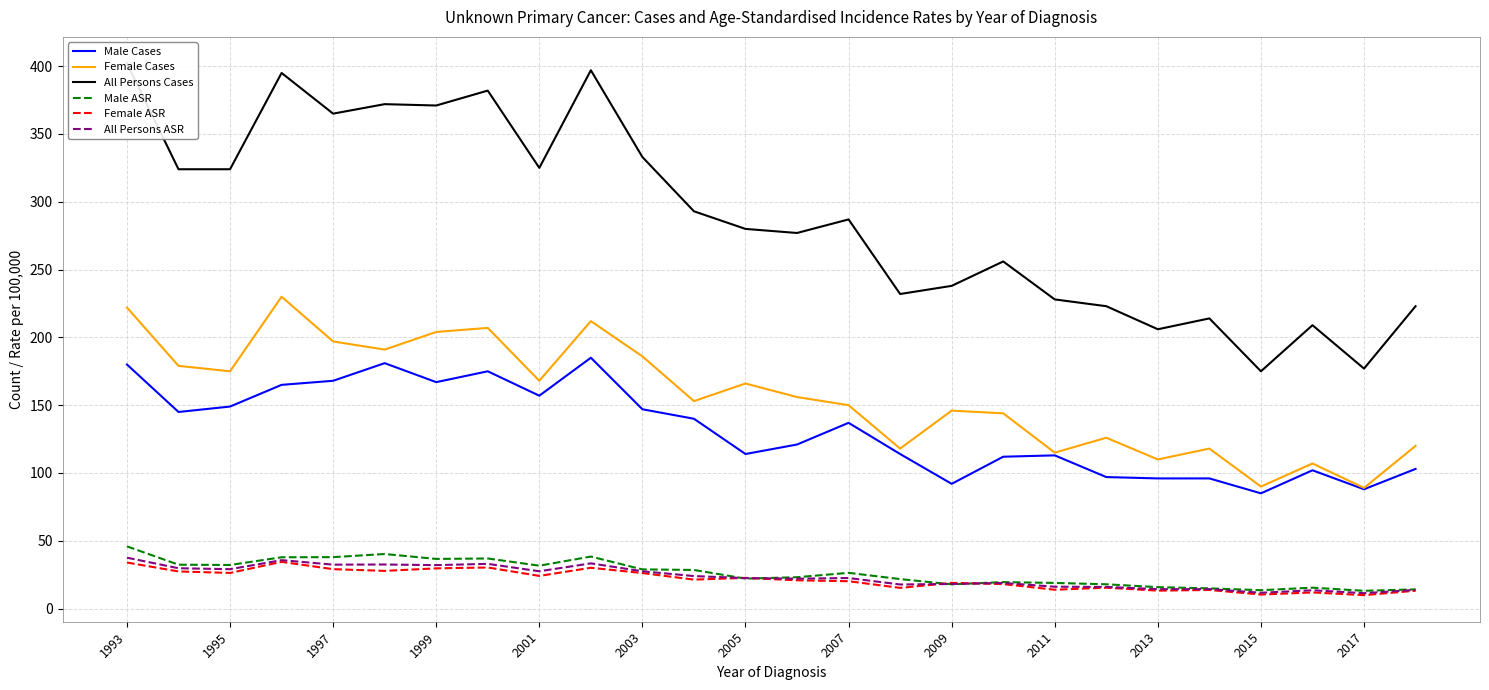

What is the maximum value shown in the chart?

402.0